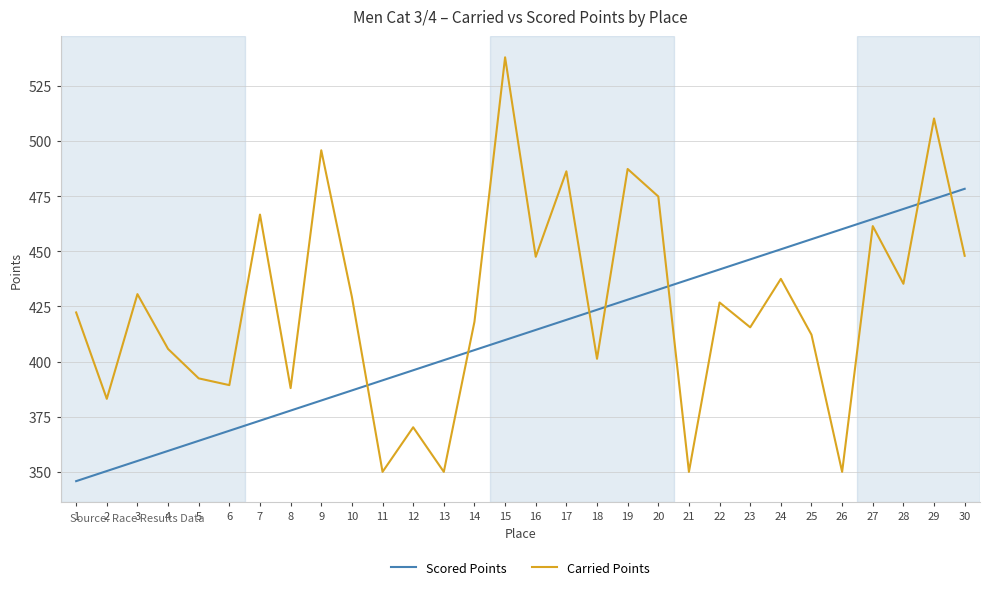

True or false: Carried Points has a value of 97.4 at 18.

False